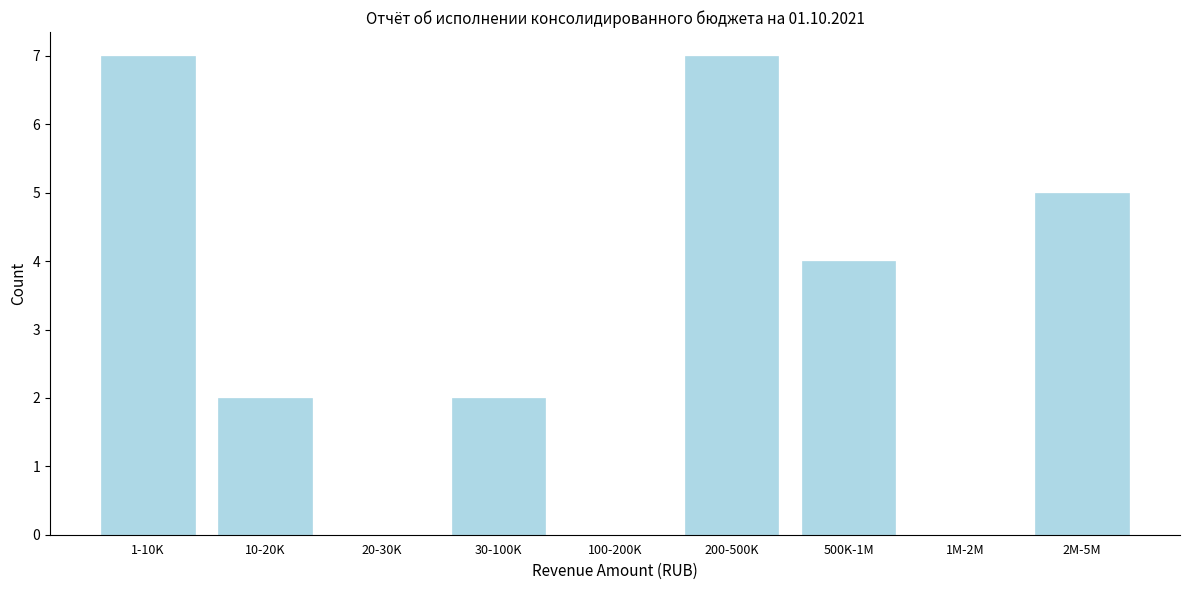

Reading left to right, what are all the values shown in this chart?

1-10K=7	10-20K=2	20-30K=0	30-100K=2	100-200K=0	200-500K=7	500K-1M=4	1M-2M=0	2M-5M=5